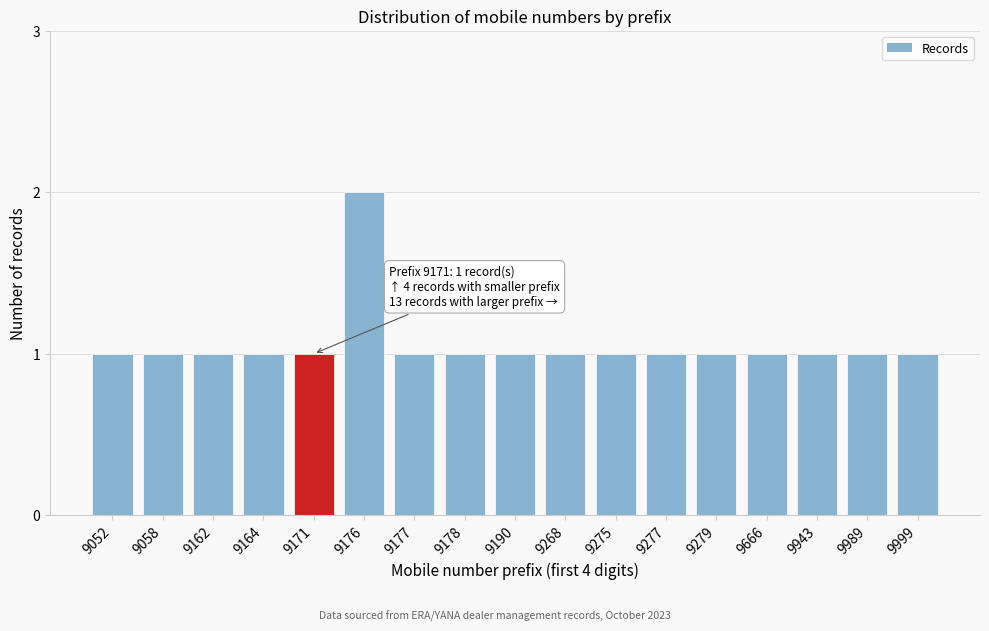

Reading left to right, what are all the values shown in this chart?

9052=1	9058=1	9162=1	9164=1	9171=1	9176=2	9177=1	9178=1	9190=1	9268=1	9275=1	9277=1	9279=1	9666=1	9943=1	9989=1	9999=1